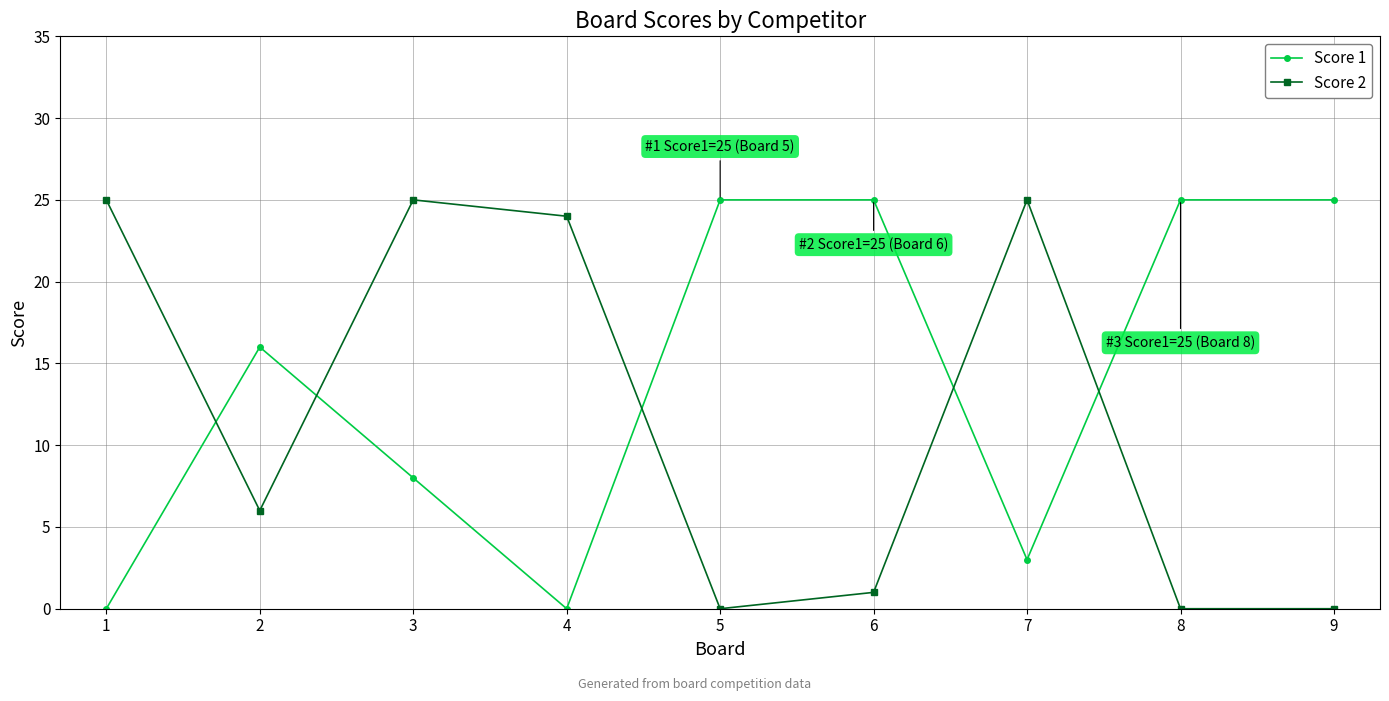

What is the spread (max minus min) of values at 7?

22